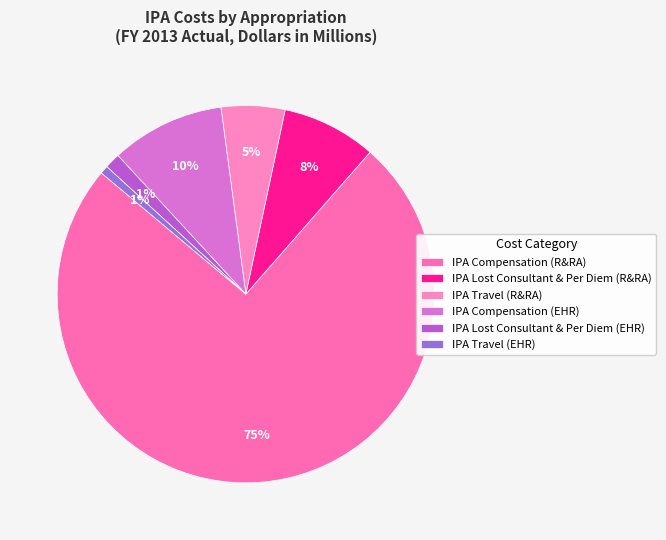

Is it true that IPA Lost Consultant & Per Diem (R&RA) is 8% of the pie?

True